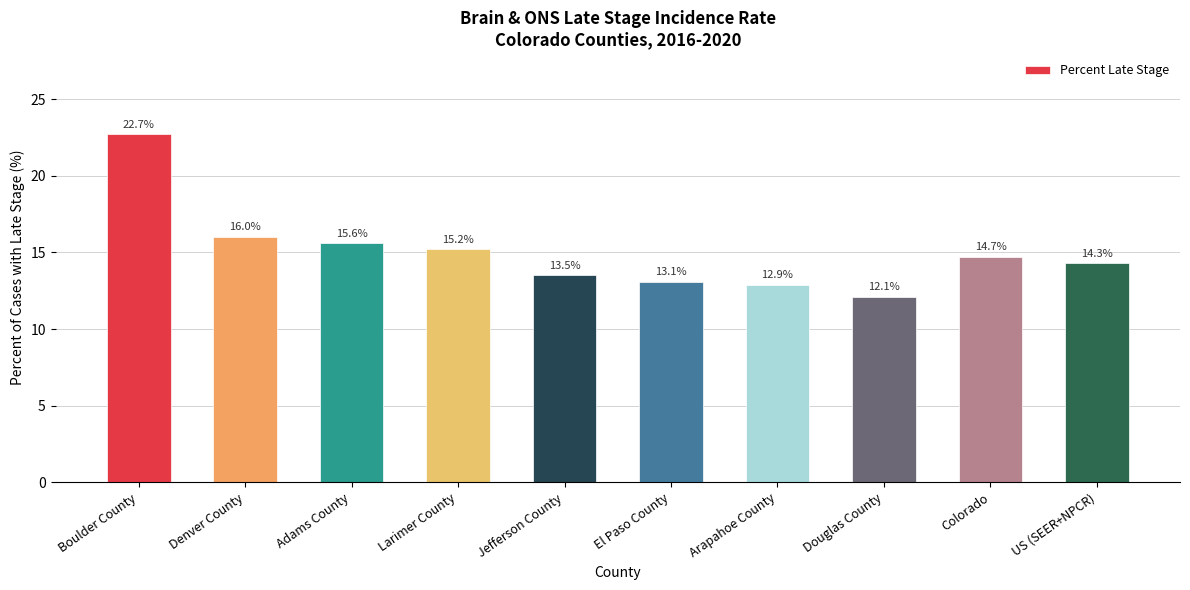

Which has a higher value, Adams County or Arapahoe County?

Adams County